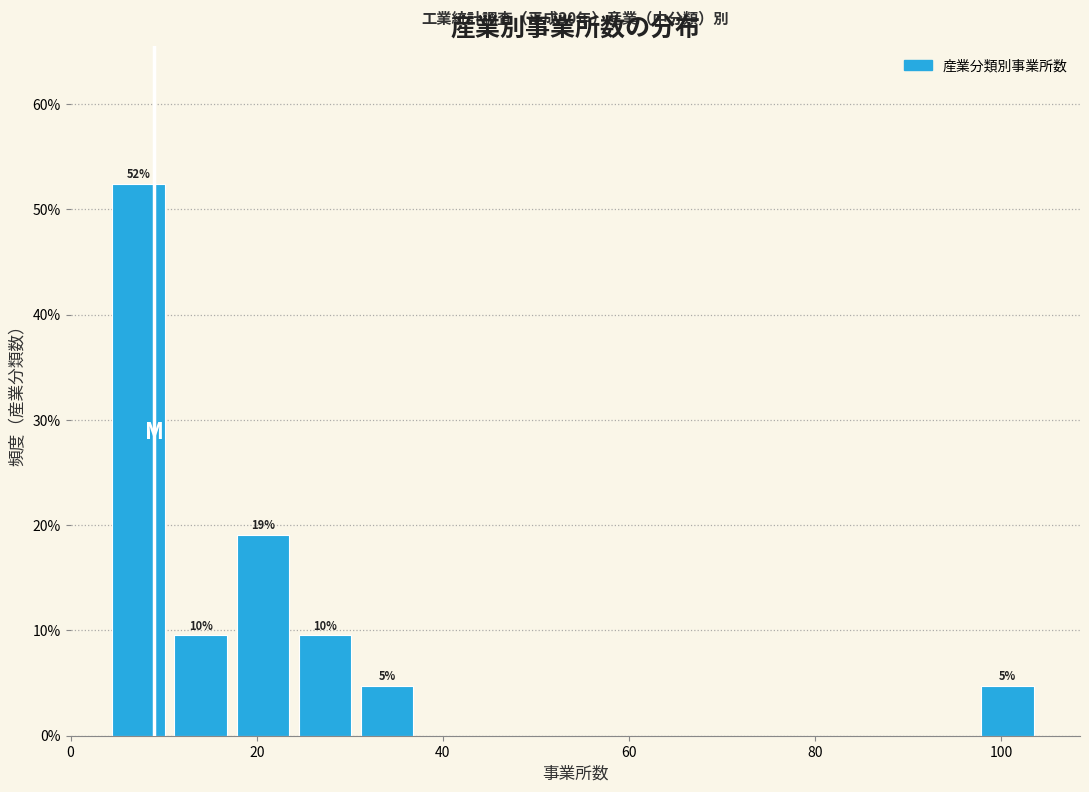

Around what value on the x-axis is the tallest bar? Give the approximate position of its centre, as read against the axis.

8